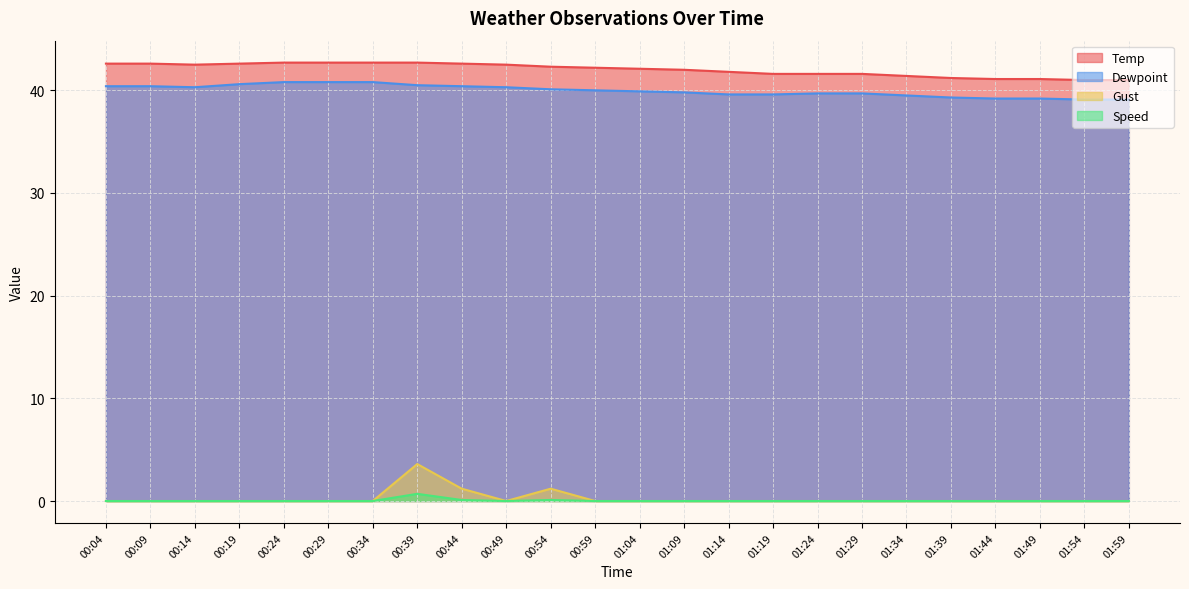

At how many categories does at least one series exceed 18?

24